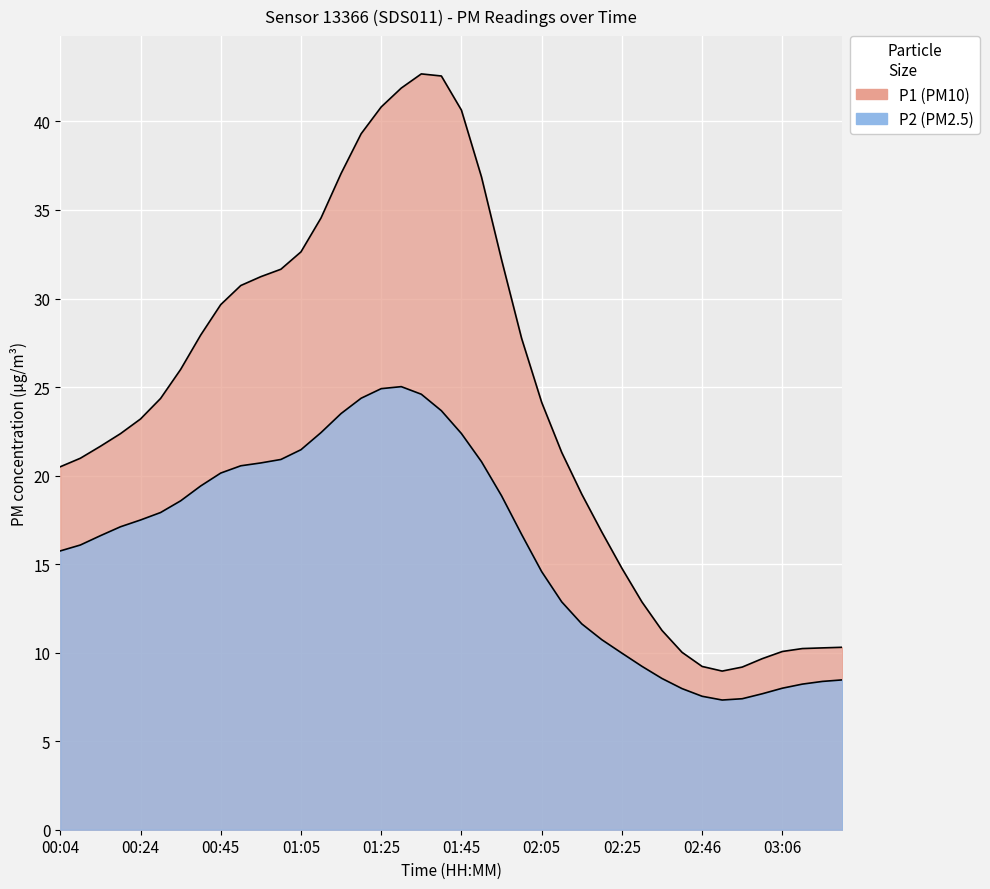

Rank the series at 02:30 from highest to lowest value.

P1, P2